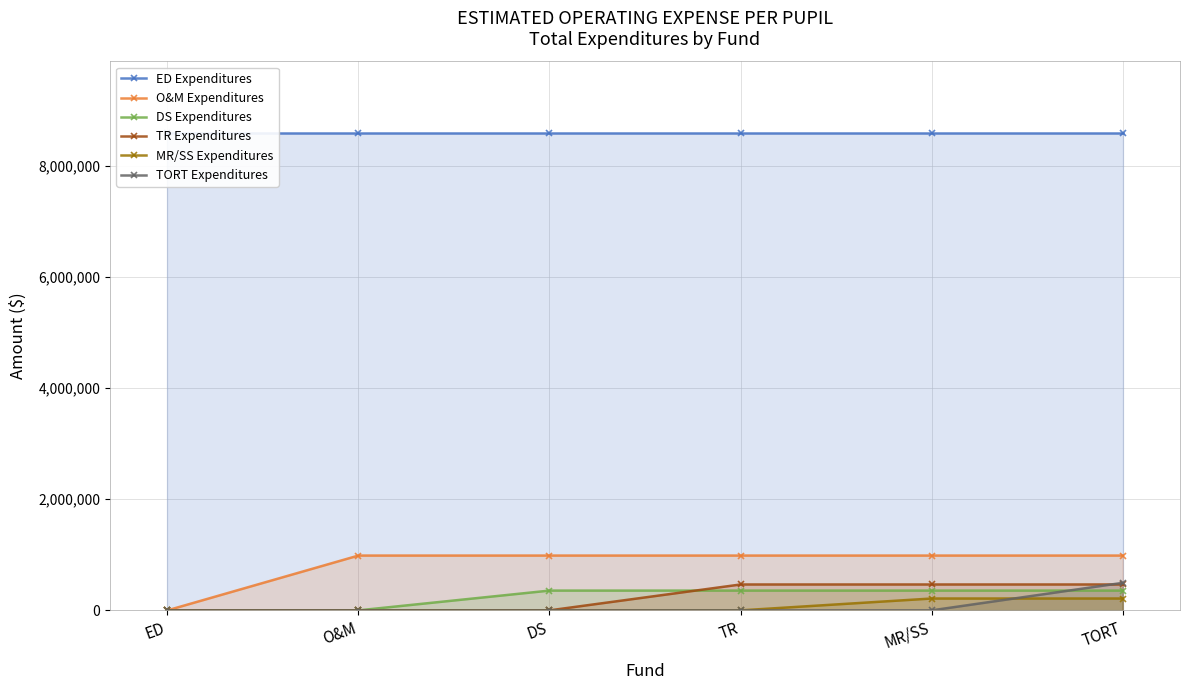

What are all the series names shown in the legend?

ED Expenditures, O&M Expenditures, DS Expenditures, TR Expenditures, MR/SS Expenditures, TORT Expenditures